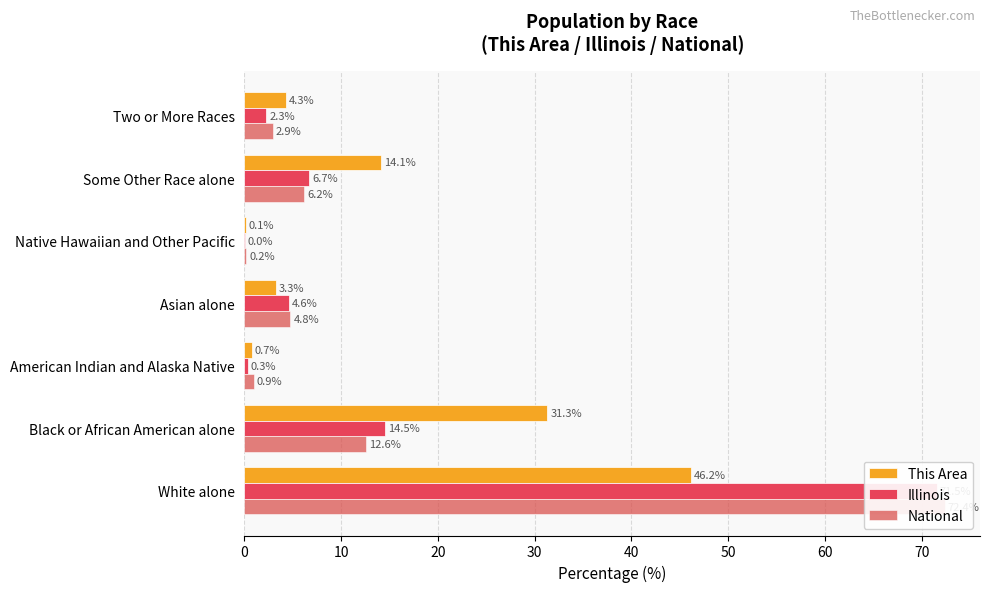

Reading right to left, extract all data points from this chart.

This Area: 4.3	14.1	0.1	3.3	0.7	31.3	46.2
Illinois: 2.3	6.7	0.0	4.6	0.3	14.5	71.5
National: 2.9	6.2	0.2	4.8	0.9	12.6	72.4